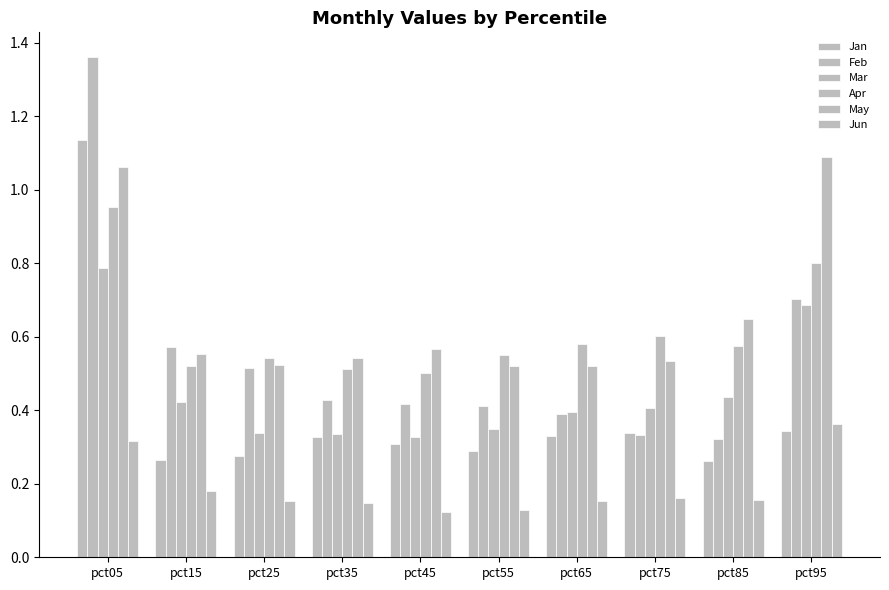

How many bars are there in total?

60